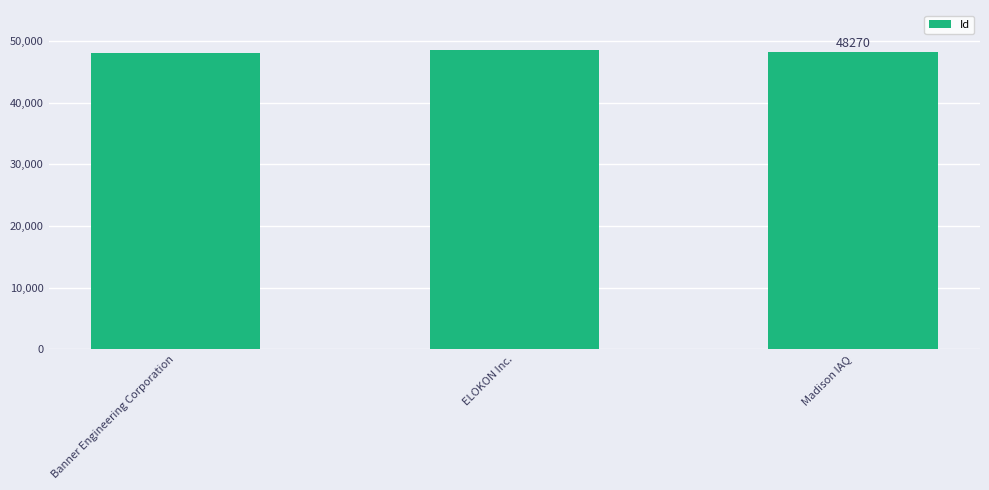

What is the sum of all values?

144825